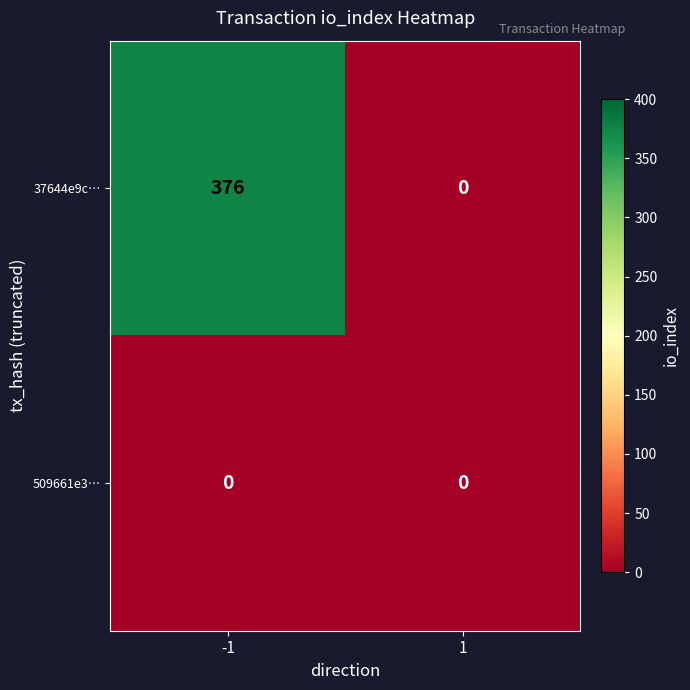

Reading right to left, extract all data points from this chart.

37644e9c…: 0	376
509661e3…: 0	0